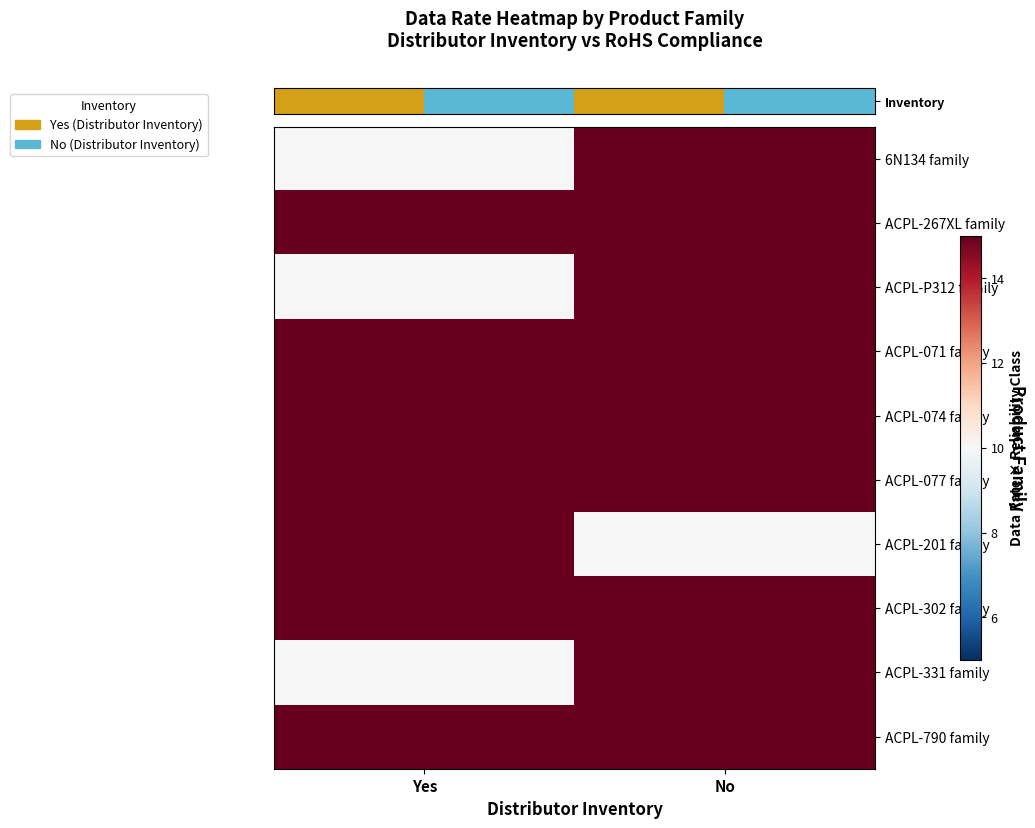

Which has a higher value, No or Yes?

No